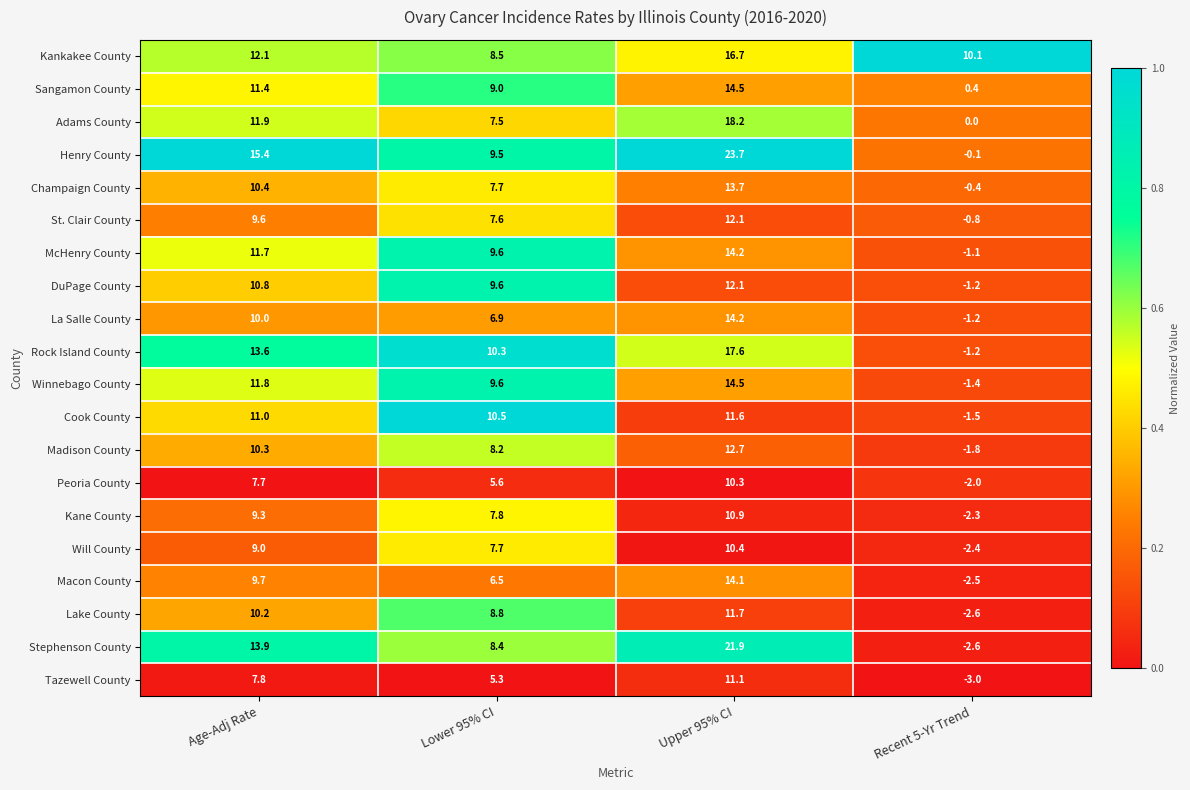

What is the difference between the Winnebago County values at Recent 5-Yr Trend and Age-Adj Rate?

13.2